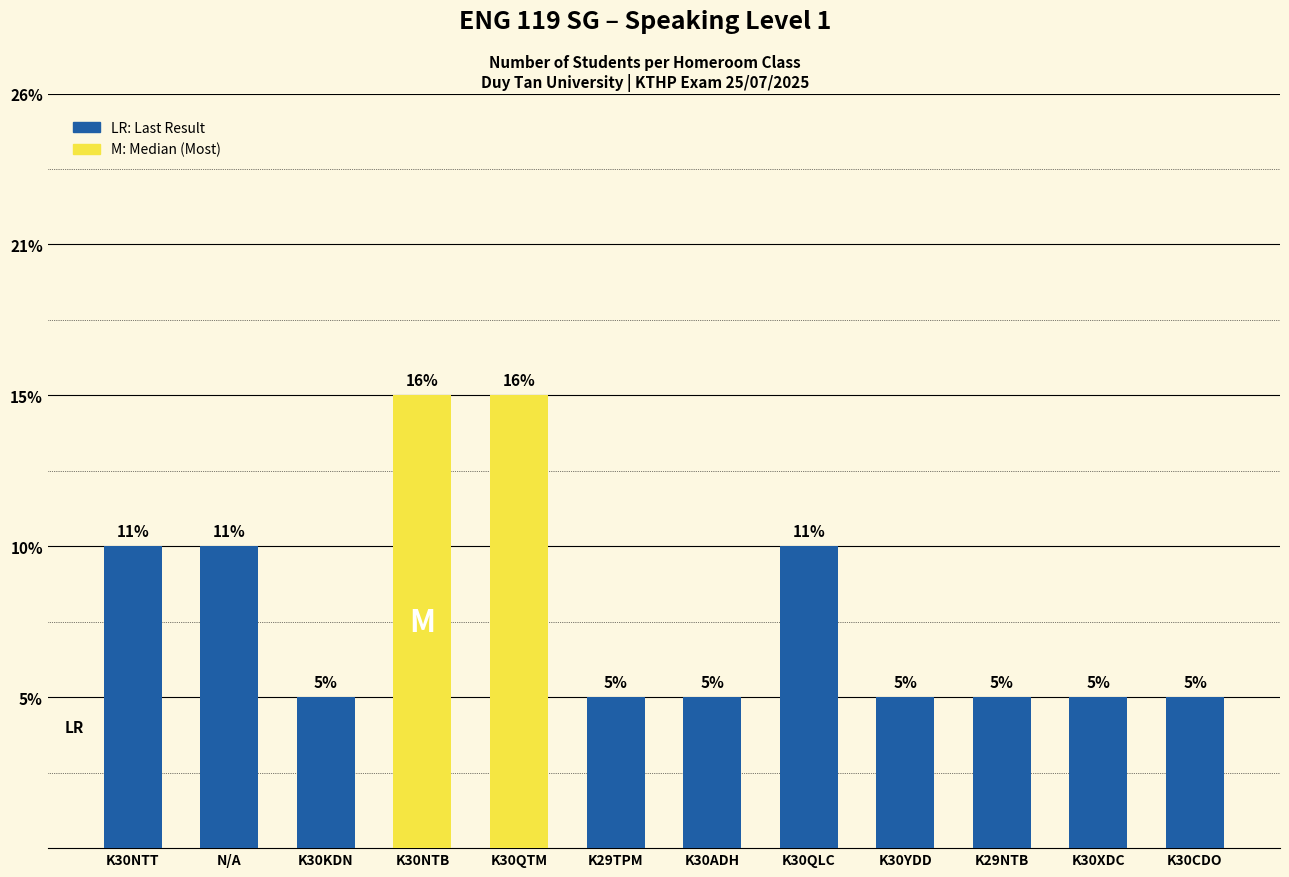

Does the chart contain any negative values?

No